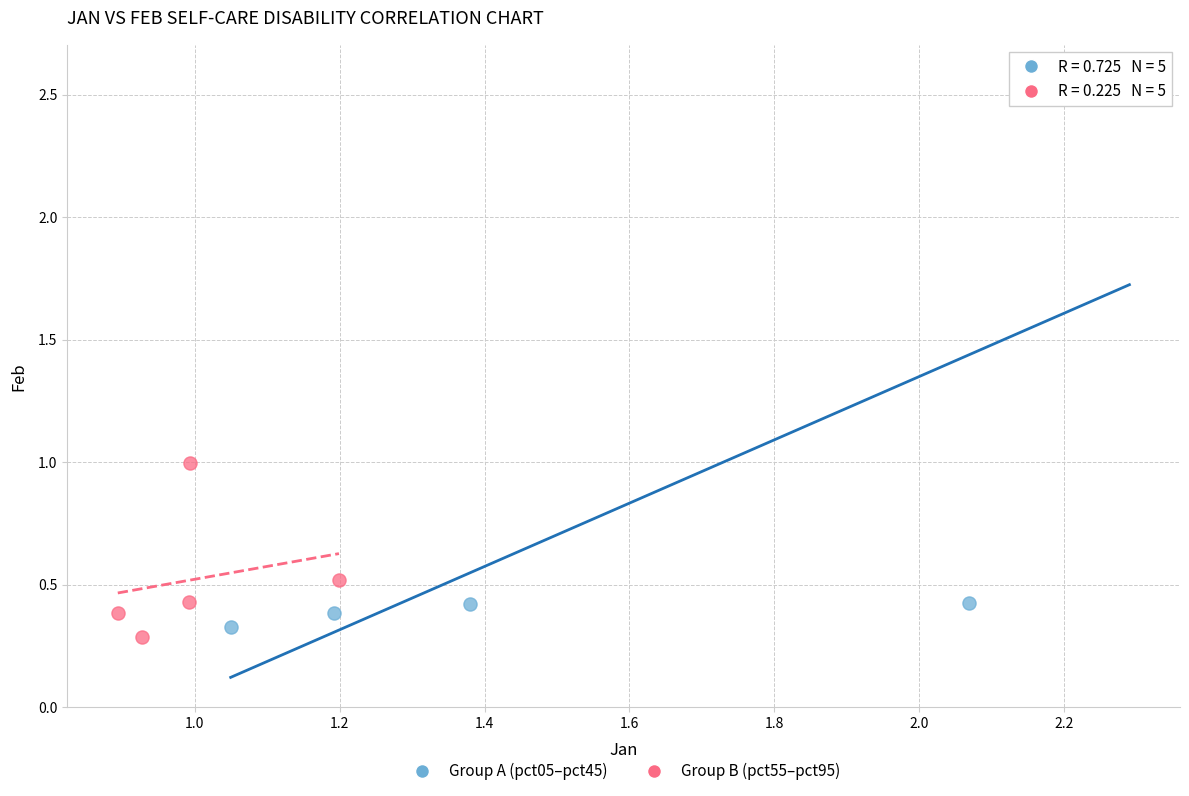

Which series has the widest spread of Y values?

Group A (pct05–pct45)